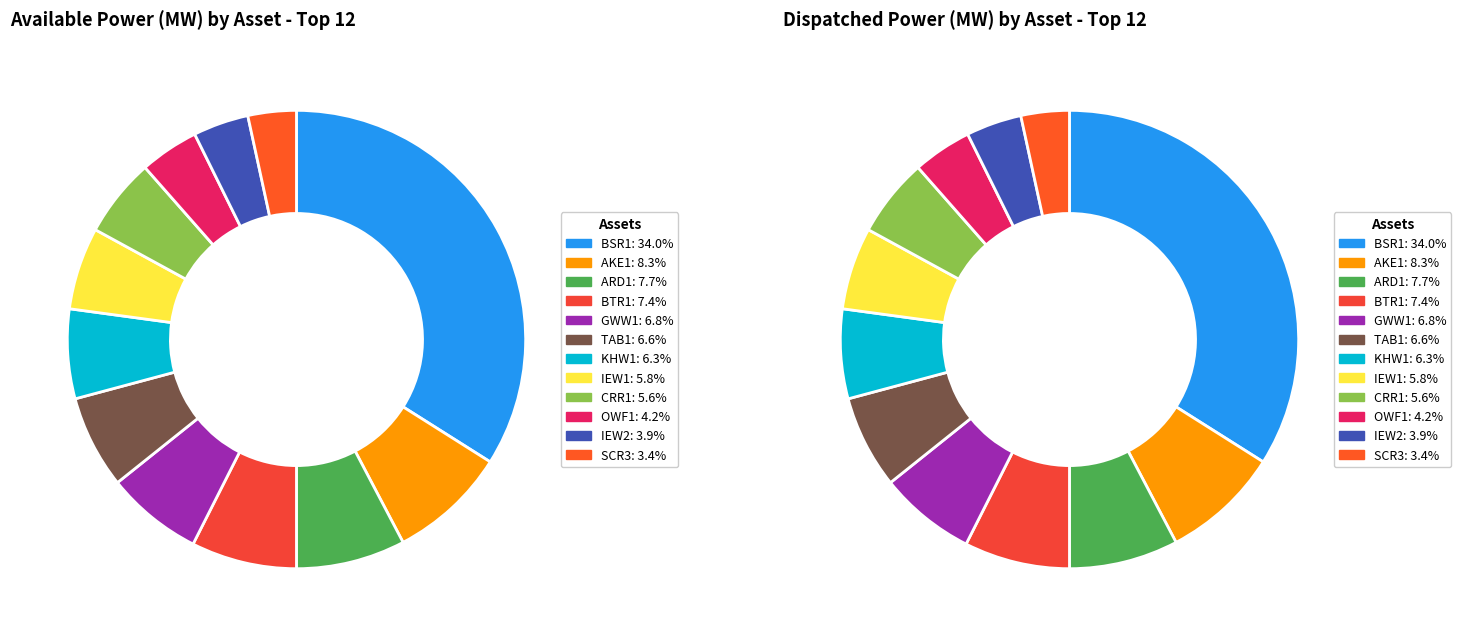

What percentage is the KHW1 slice, to the nearest percent?

6%